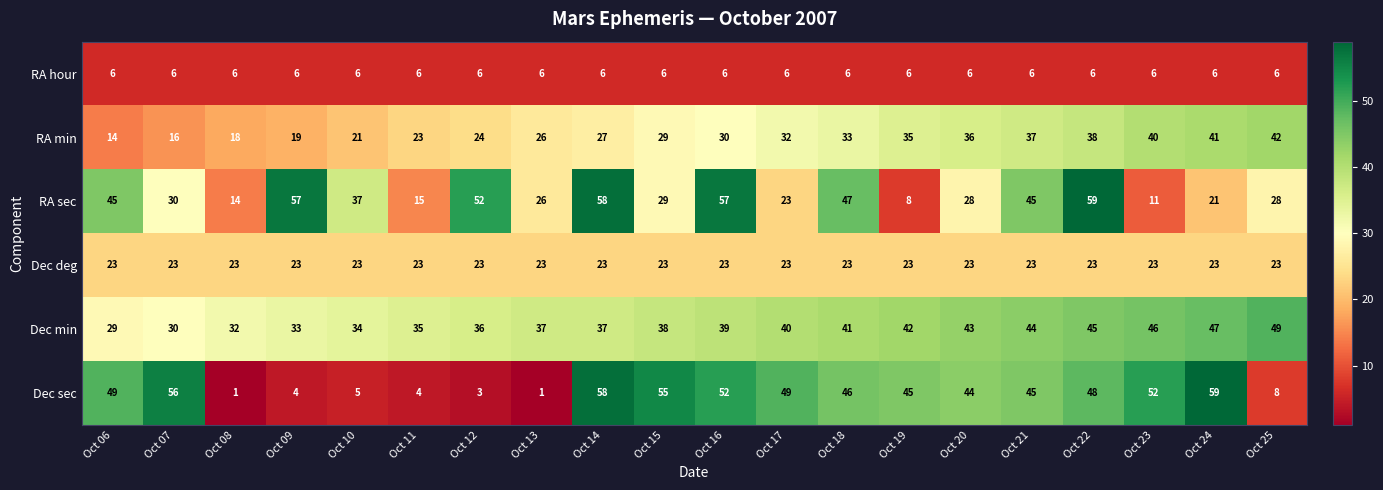

Is it true that Dec sec equals 1 at Oct 08?

True